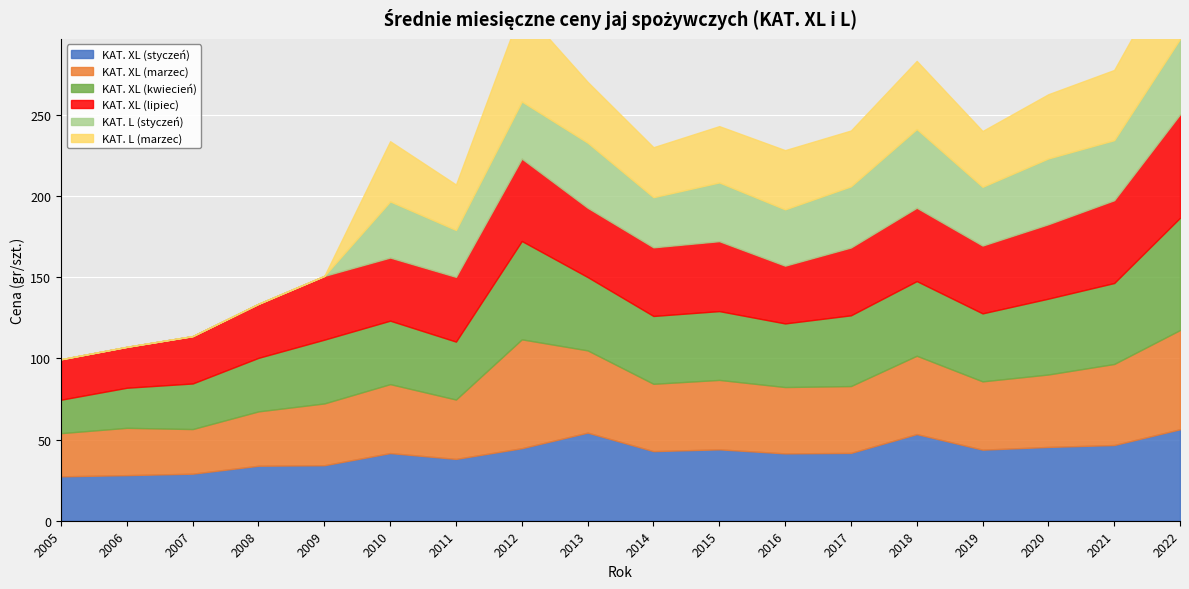

True or false: KAT. L (styczeń) and KAT. XL (styczeń) cross at least once.

False